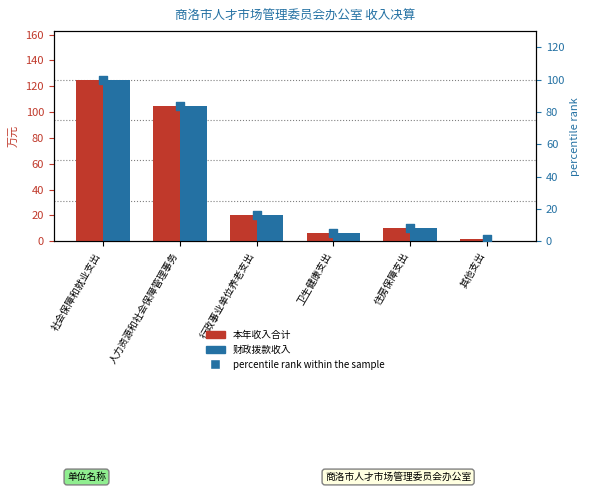

Which series has the largest Y range (max minus min)?

财政拨款收入